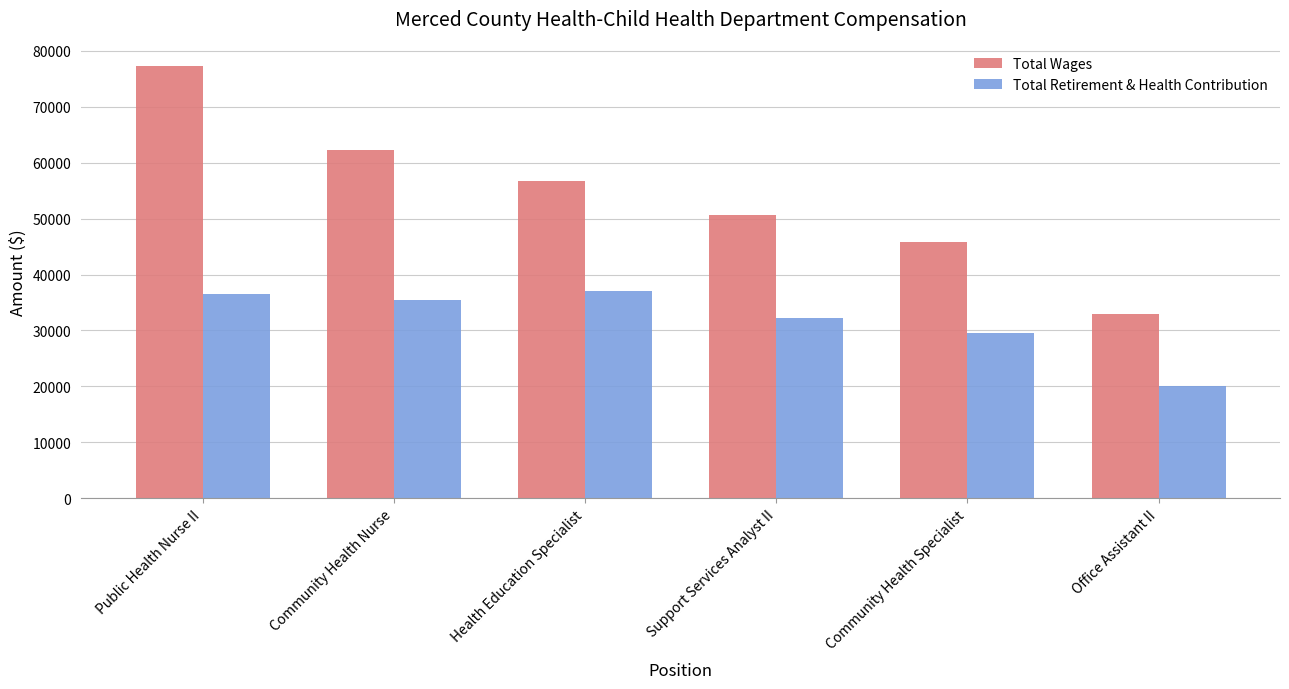

How many values in the Total Retirement & Health Contribution series are below 35484?

3